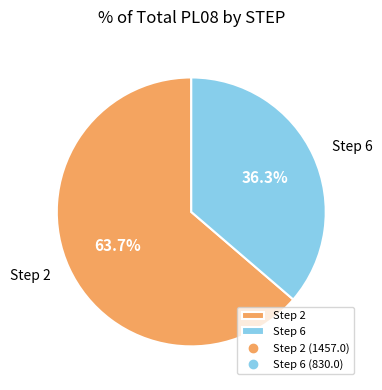

To the nearest percent, what is the difference between the largest and smallest slice percentages?

27%